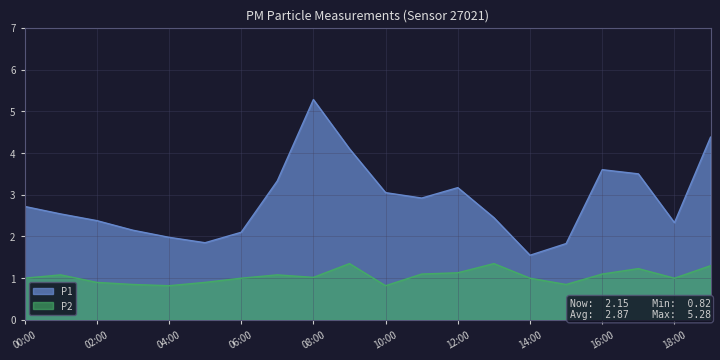

How many lines are shown in the chart?

2